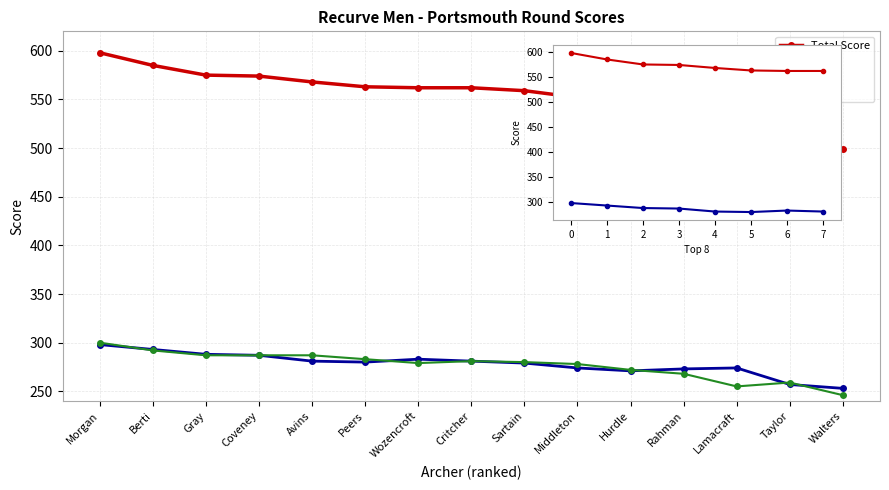

What is the difference between the maximum and minimum values in the End 2 series?

54